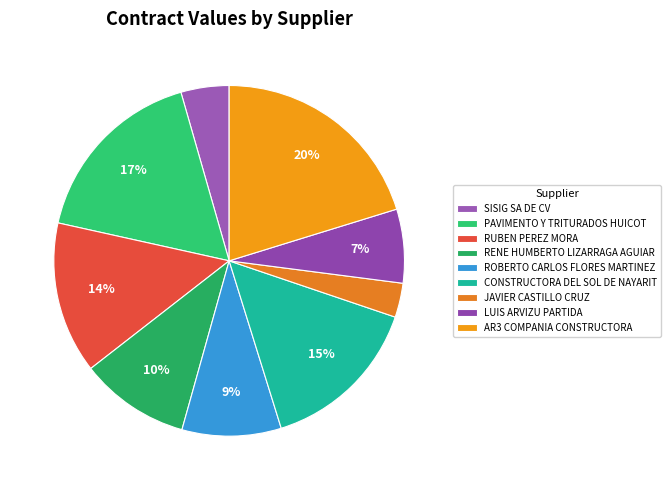

To the nearest percent, what is the difference between the largest and smallest slice percentages?

17%